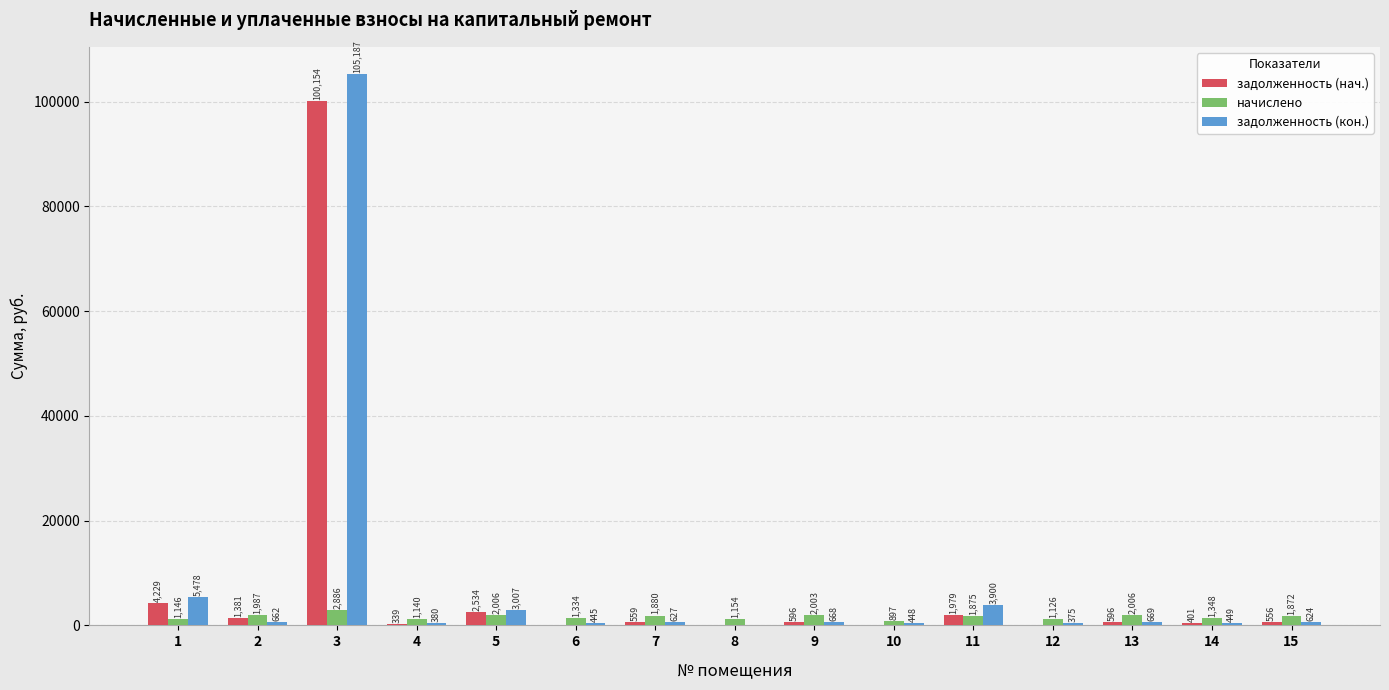

Does the chart contain stacked bars?

No